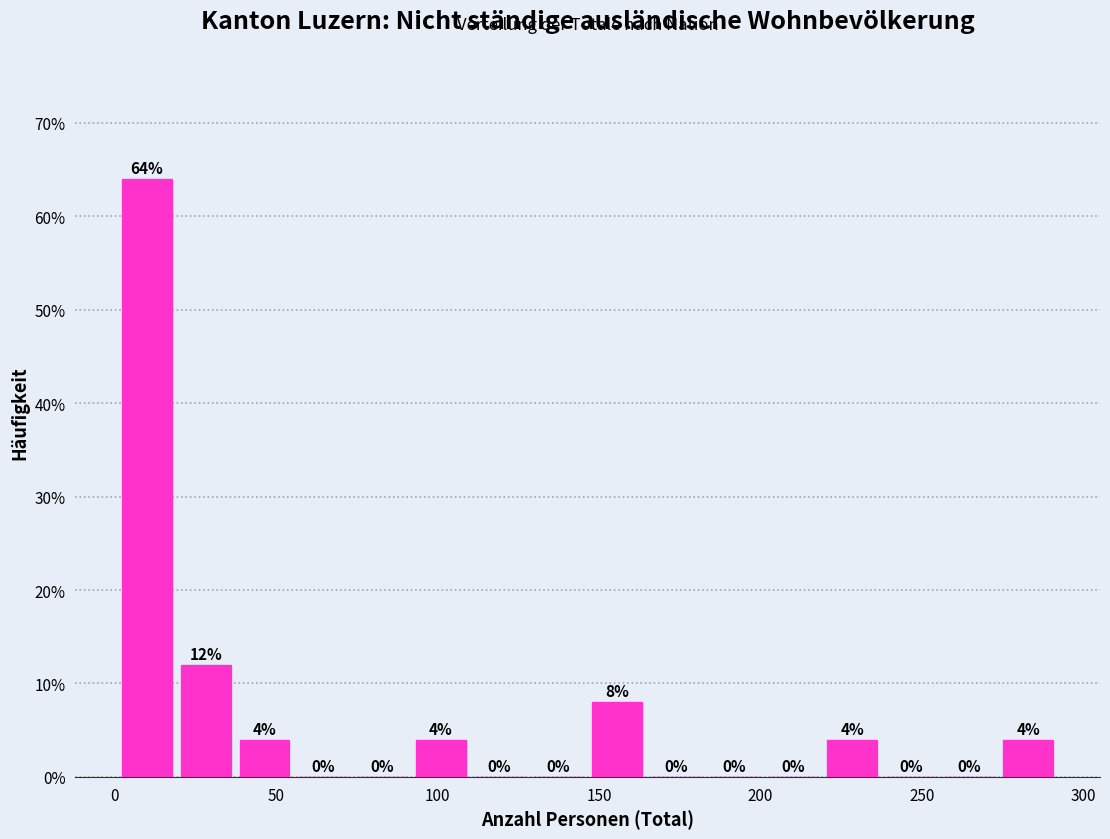

Read against the x-axis, roughly where is the centre of the tallest bar?

10